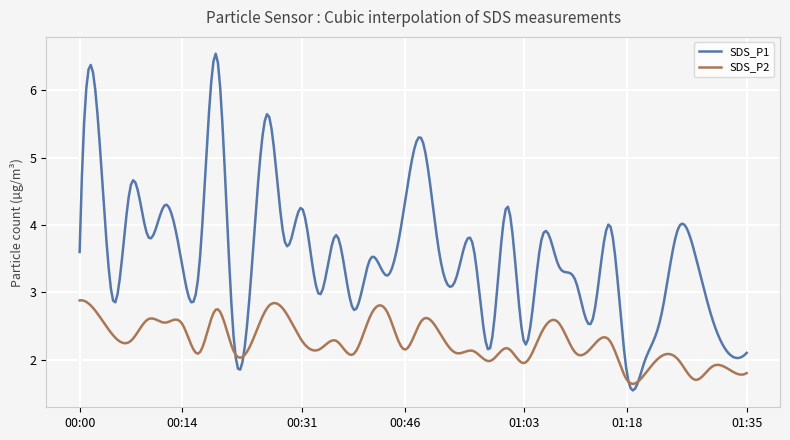

List the series in order of their peak value, highest first.

SDS_P1, SDS_P2